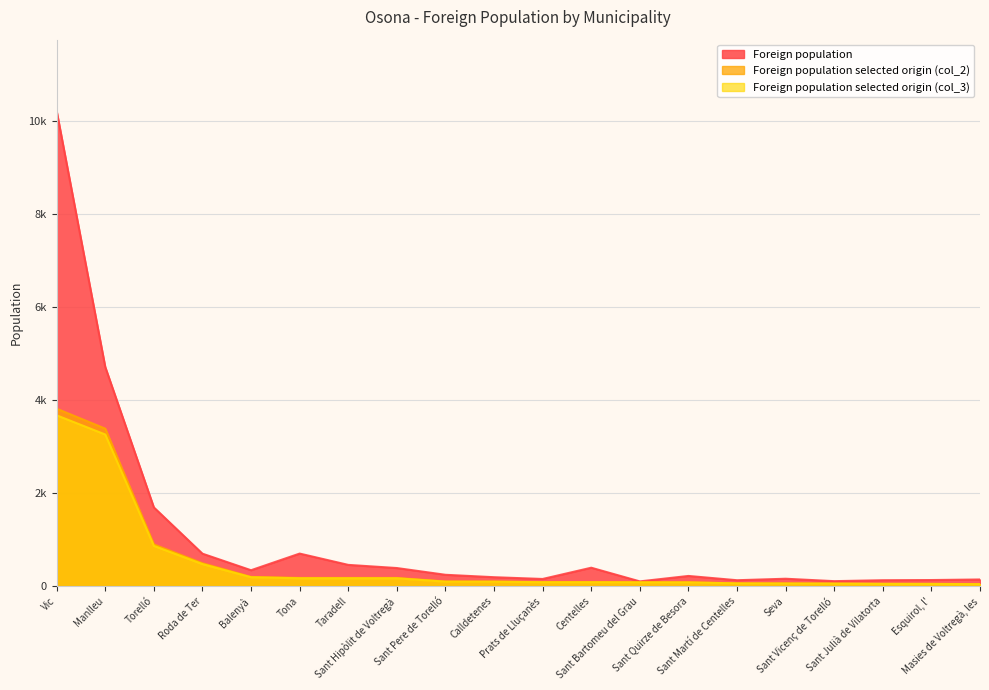

Rank the series by their maximum value, from highest to lowest.

Foreign population, Foreign population selected origin (col_2), Foreign population selected origin (col_3)